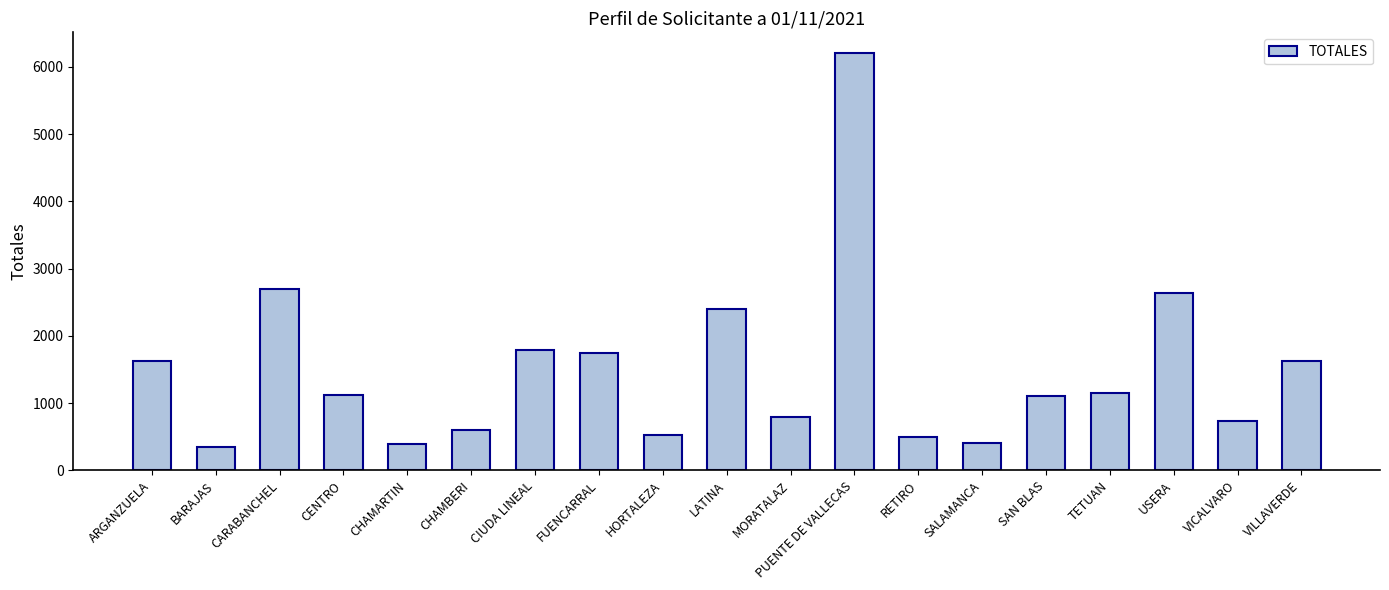

What position from the right is CENTRO?

16